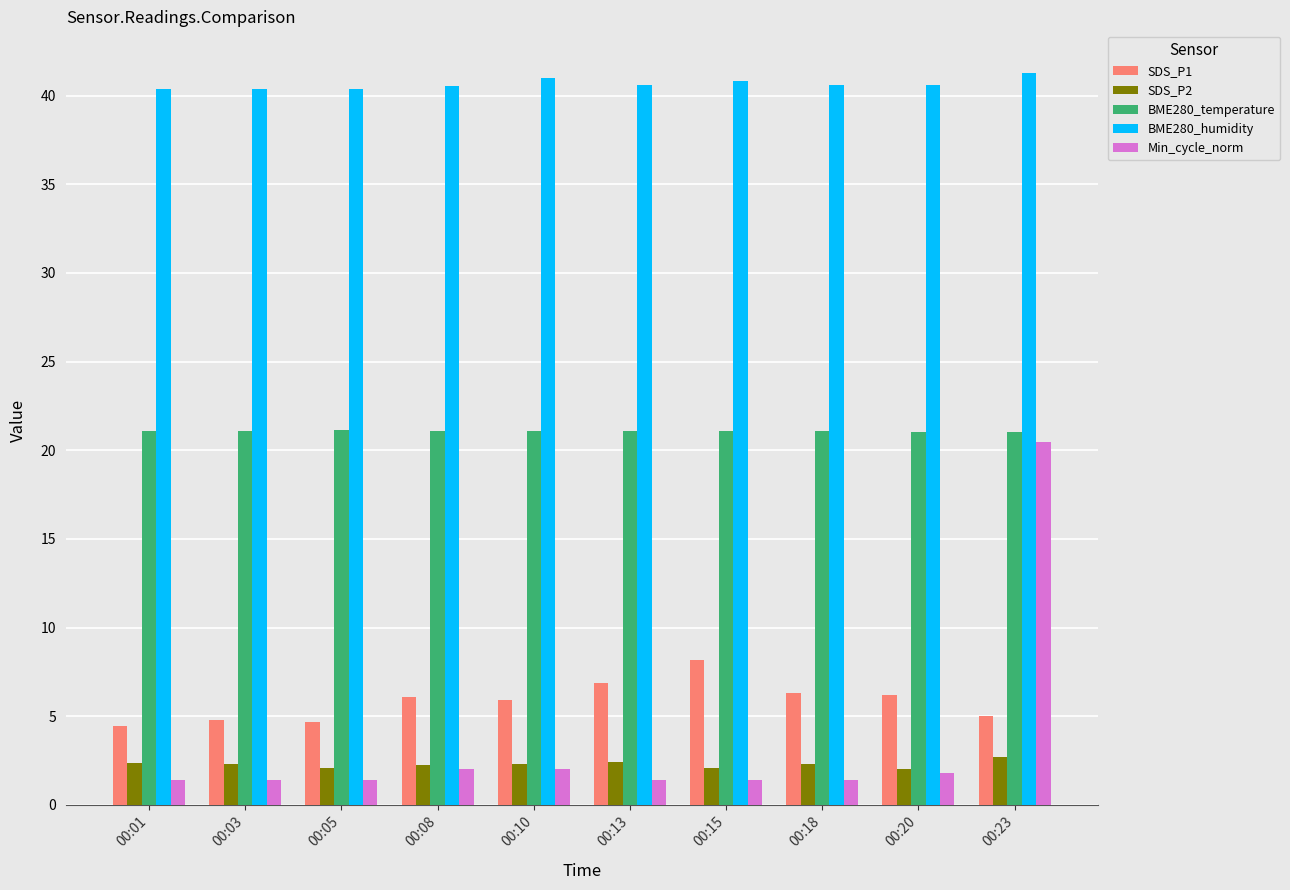

How many bars are there in each group?

5